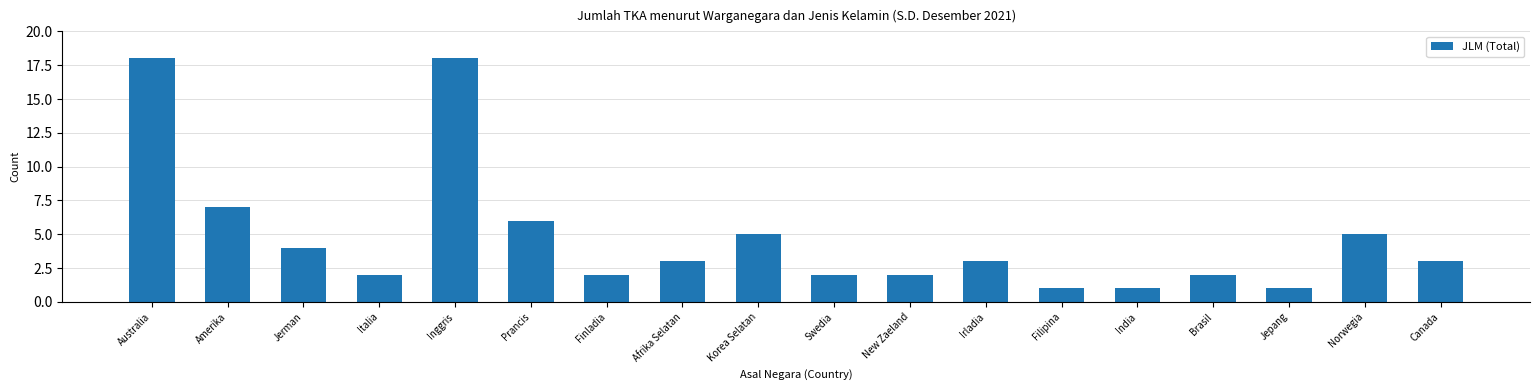

What position from the left is Korea Selatan?

9